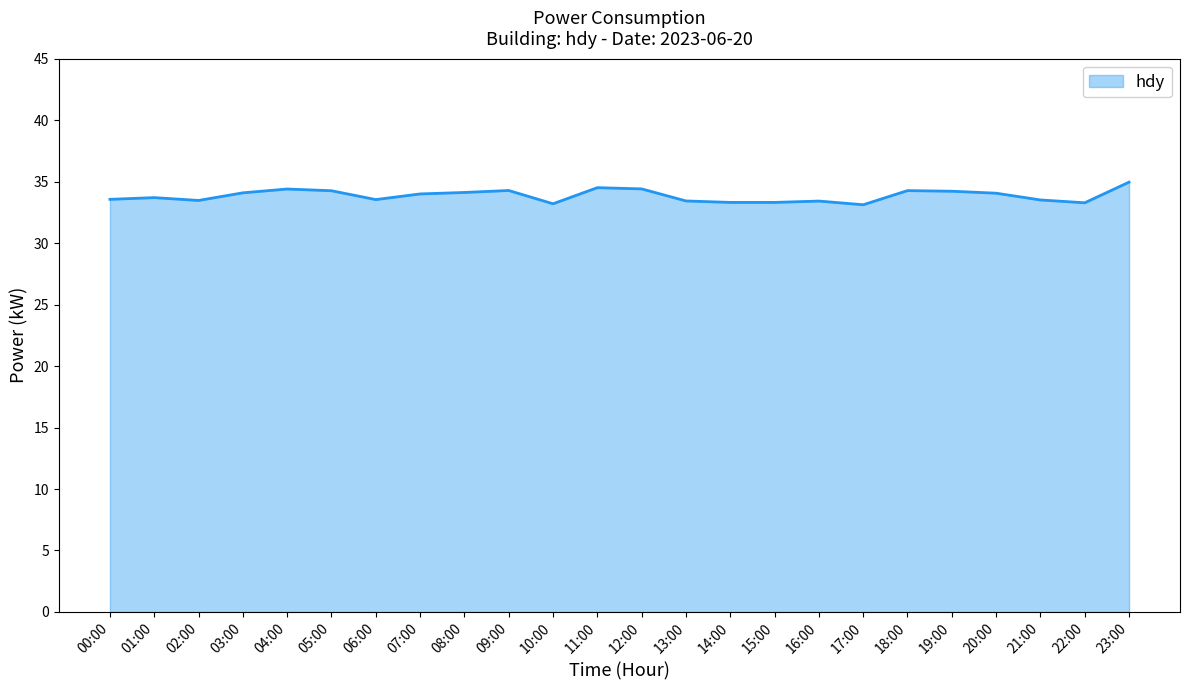

What position from the left is 18:00?

19